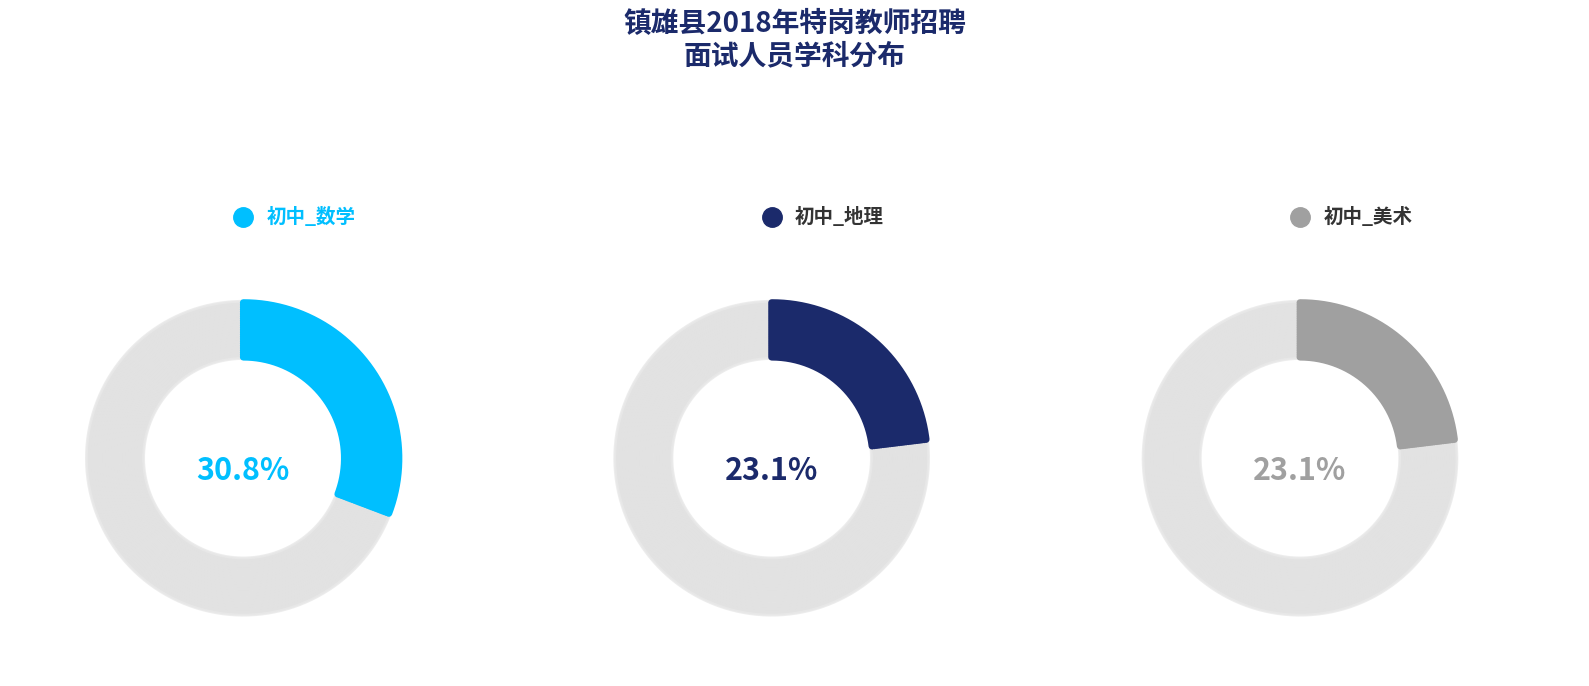

To the nearest percent, what percentage of the pie is 初中_数学?

31%